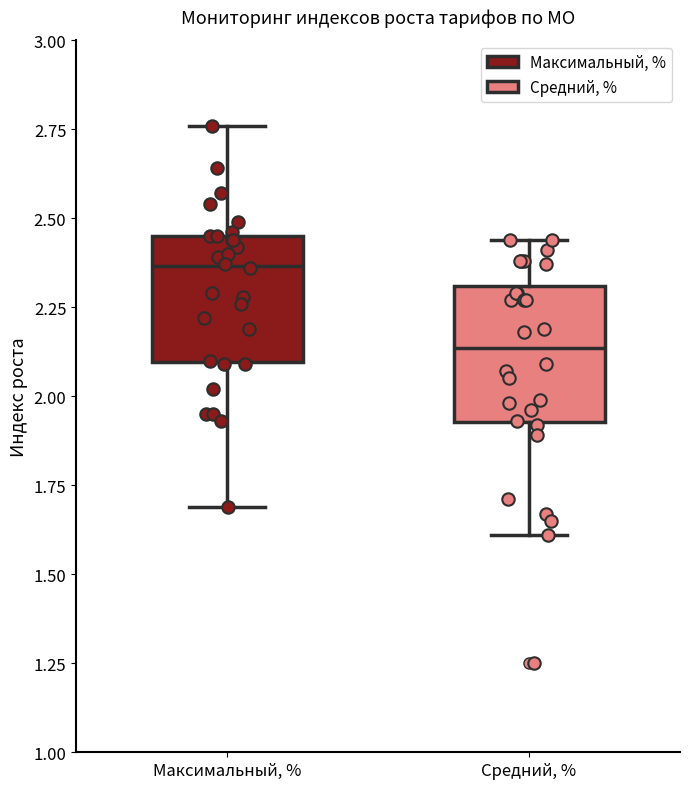

Reading left to right, transcribe this box plot: for each box, give where its median line is, the range the box spans, and where its two whiskers end, as read against the y-axis. The values are not printed on the chart, so give them approximately, as read against the axis.

Максимальный, %: median 2.35, box 2.10 to 2.45, whiskers 1.70 to 2.75
Средний, %: median 2.15, box 1.95 to 2.30, whiskers 1.60 to 2.45